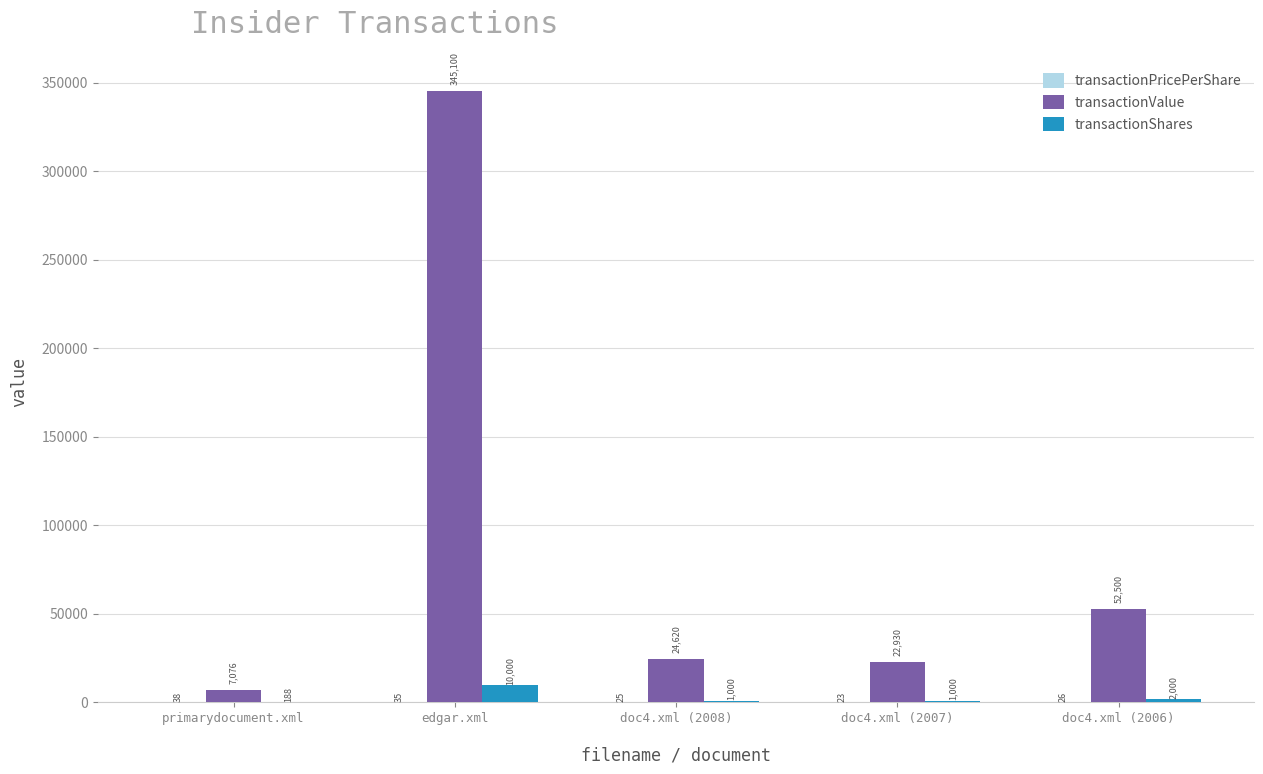

Is the value of transactionValue at primarydocument.xml greater than the value of transactionShares at doc4.xml (2006)?

Yes